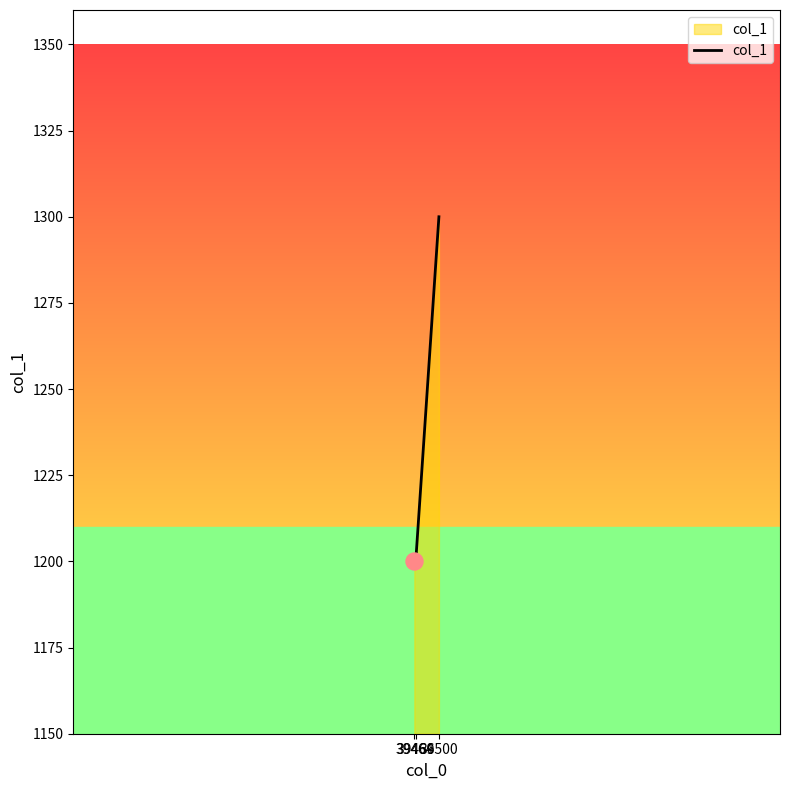

What is the smallest value displayed?

1200